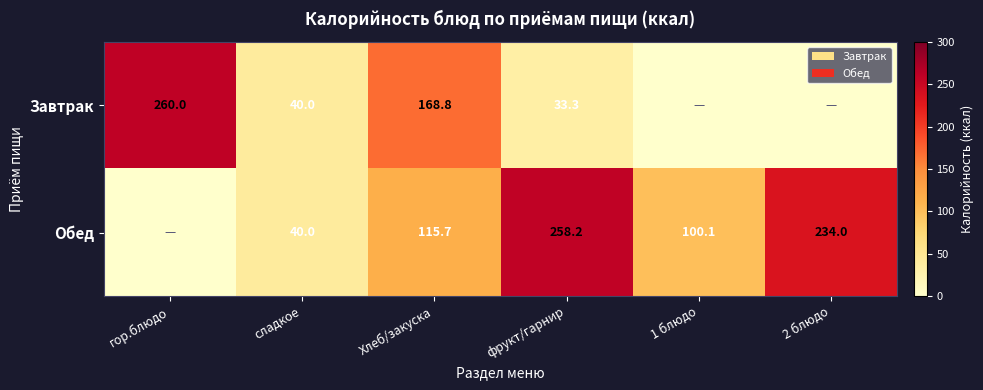

Is the value of Завтрак at фрукт/гарнир greater than the value of Обед at 2 блюдо?

No